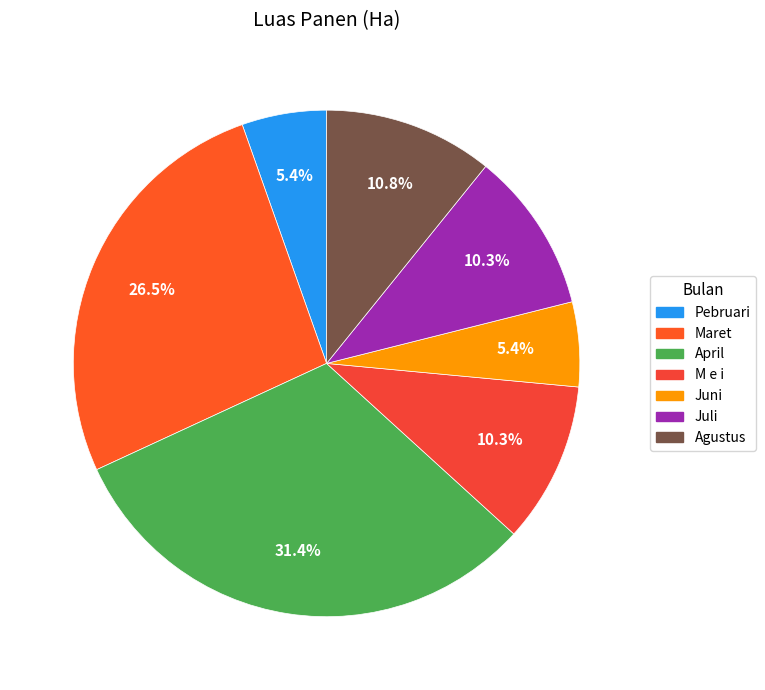

The Juni slice represents 1% of the pie. True or false?

False